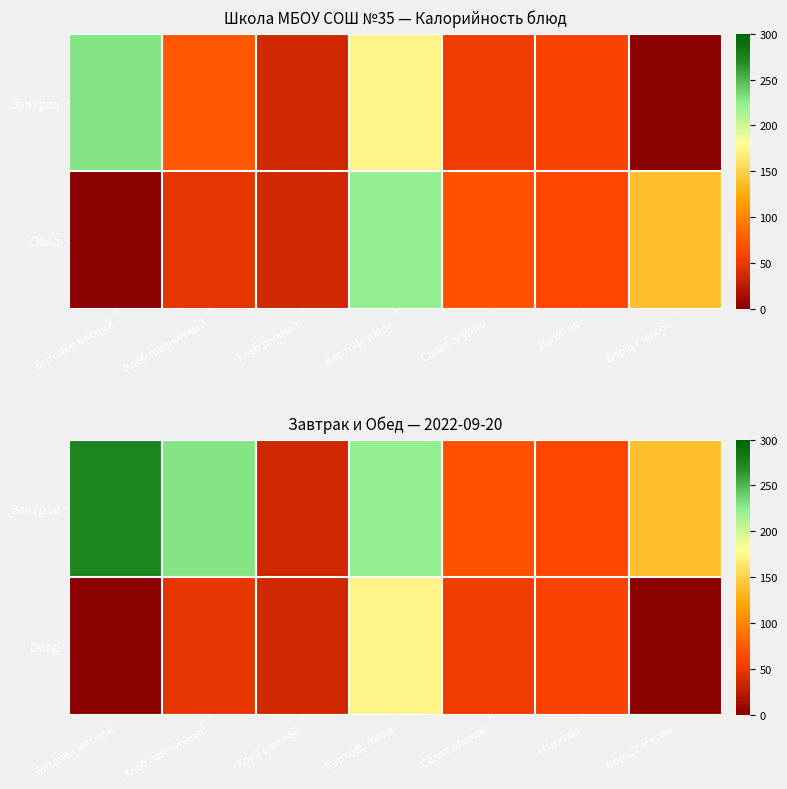

At which label does Завтрак reach its minimum?

Хлеб ржаной